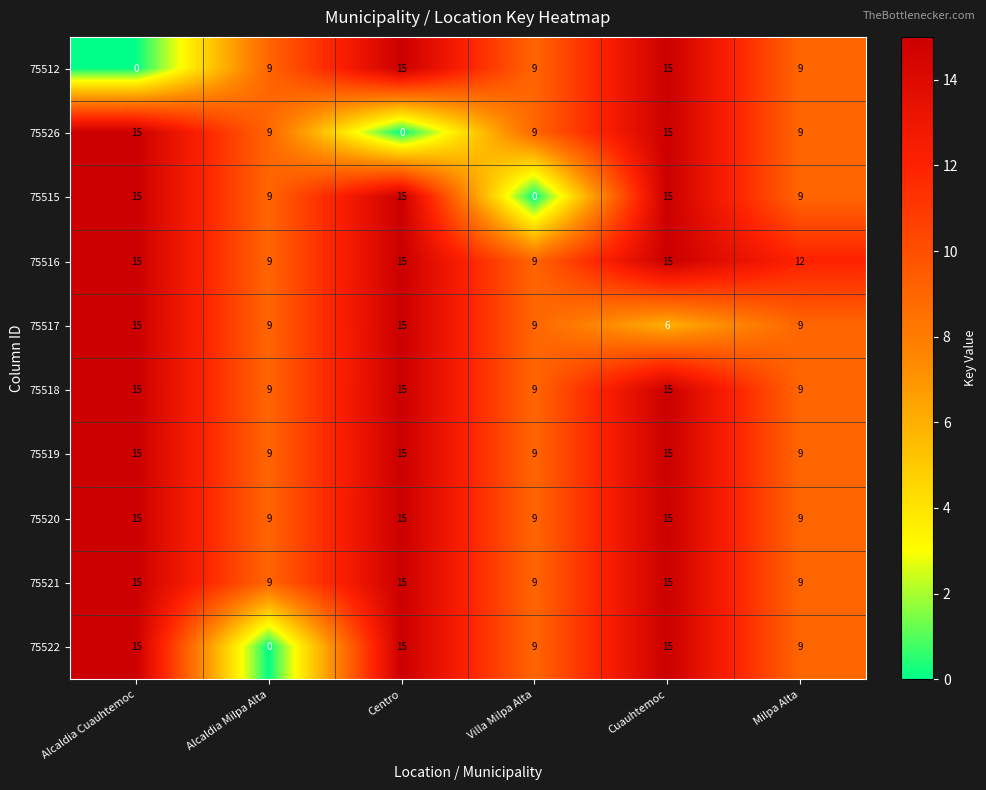

What is the sum of all 75515 values?

63